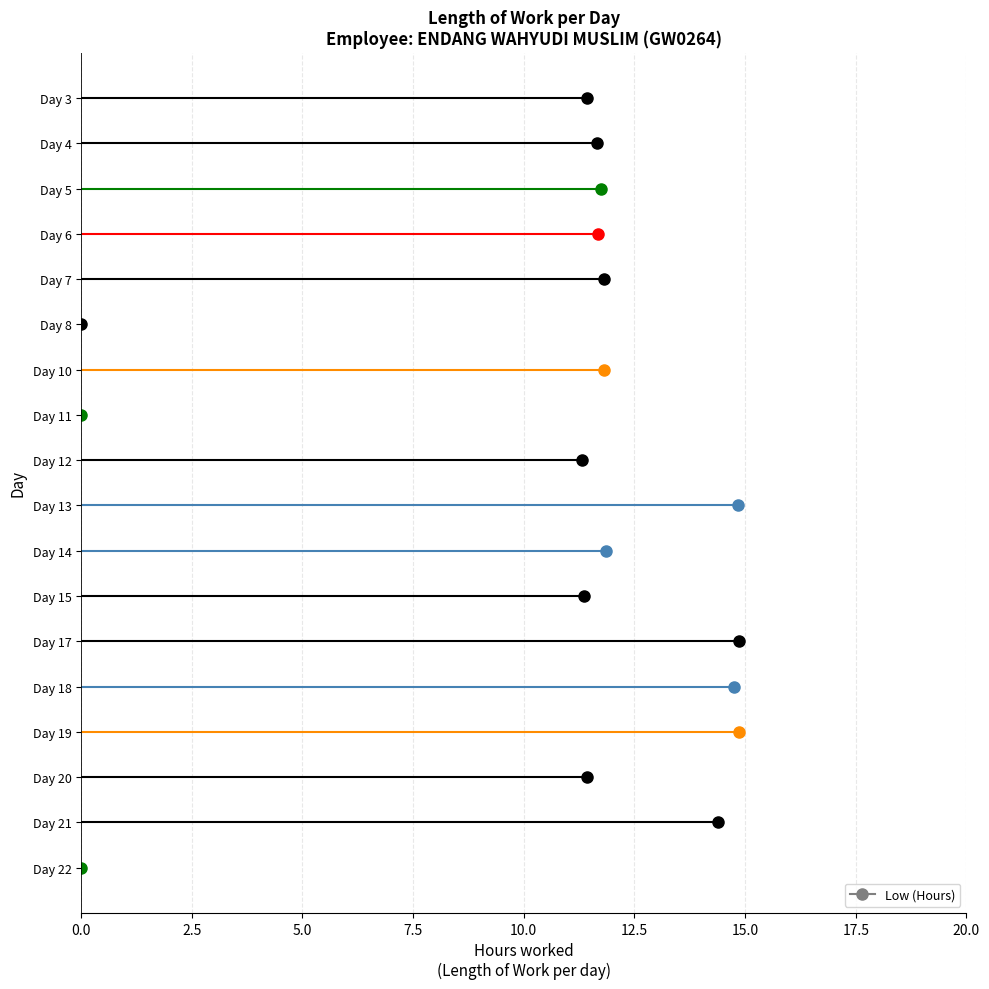

Rank the categories by value from lowest to highest.

Day 8, Day 11, Day 22, Day 12, Day 15, Day 3, Day 20, Day 4, Day 6, Day 5, Day 7, Day 10, Day 14, Day 21, Day 18, Day 13, Day 17, Day 19